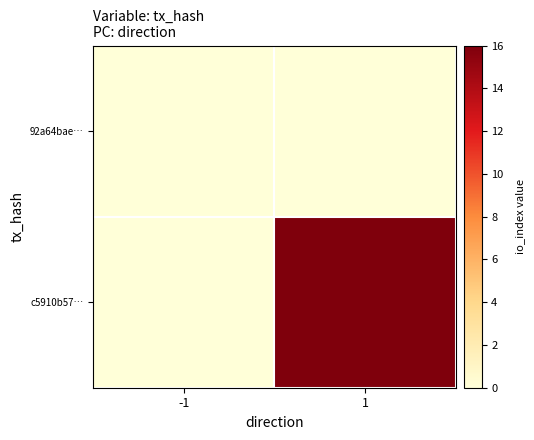

What is the maximum value shown in the chart?

16